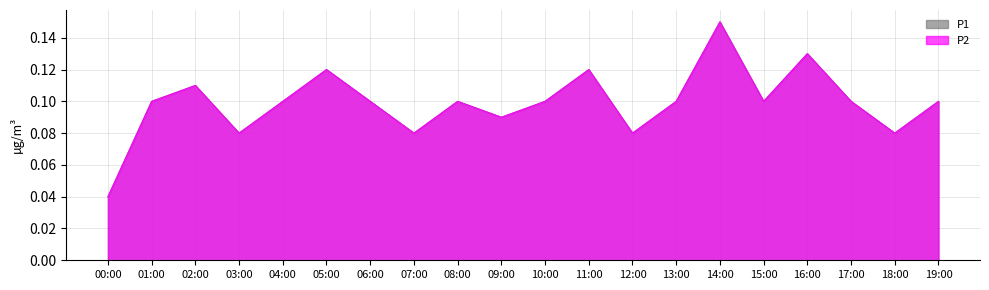

Does the chart have visible grid lines?

Yes